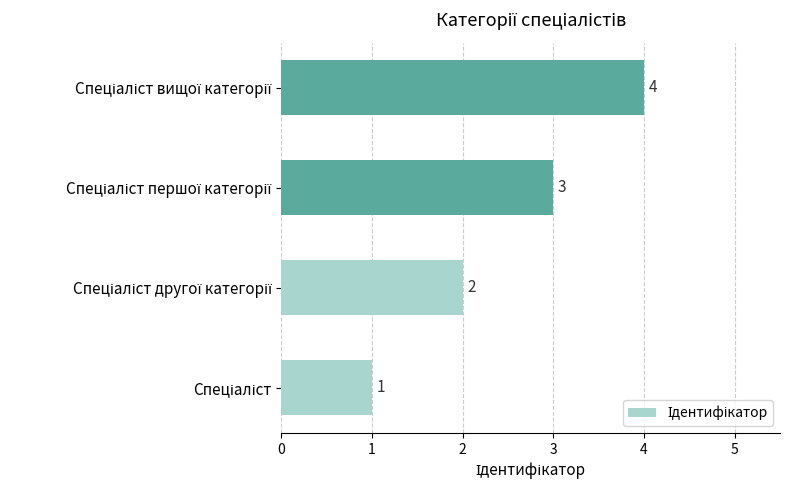

Does the chart contain stacked bars?

No